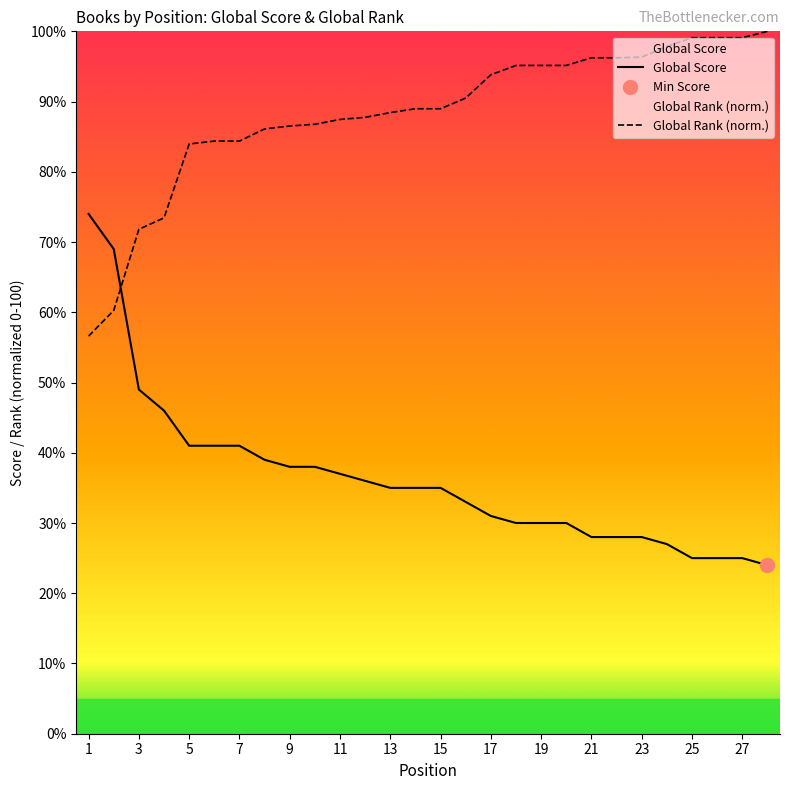

Which series ends up on top after the final intersection of Global Score and Global Rank (norm.)?

Global Rank (norm.)